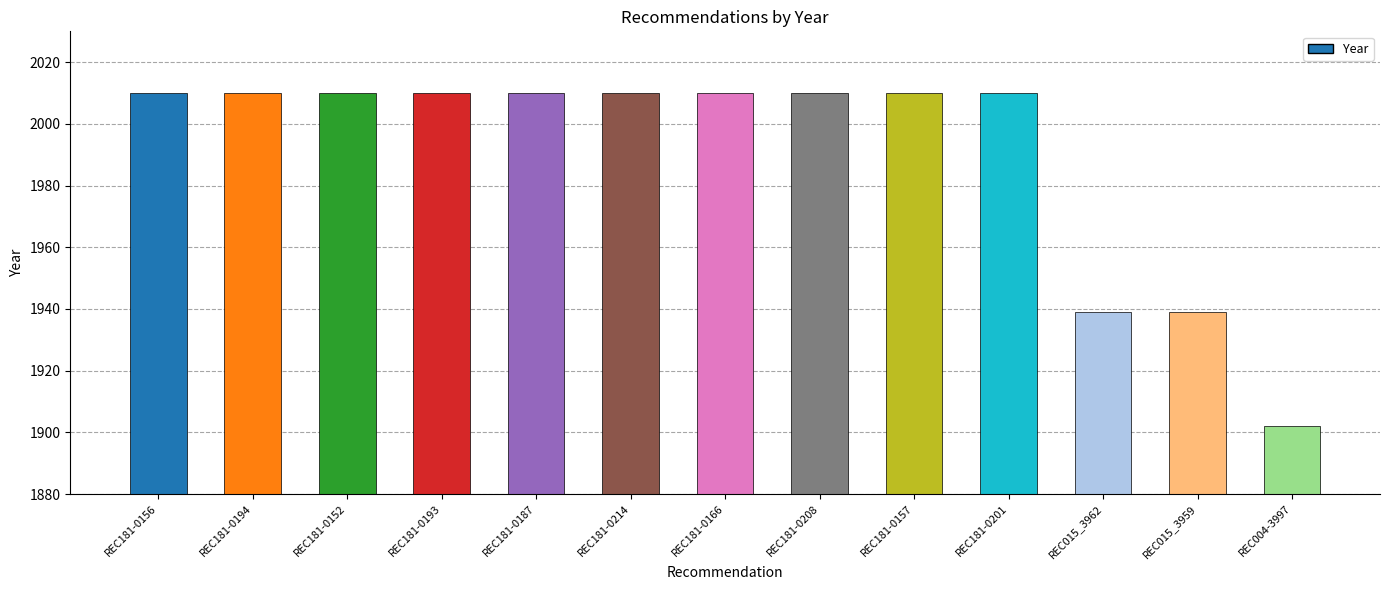

The value at REC181-0166 is 2010. True or false?

True